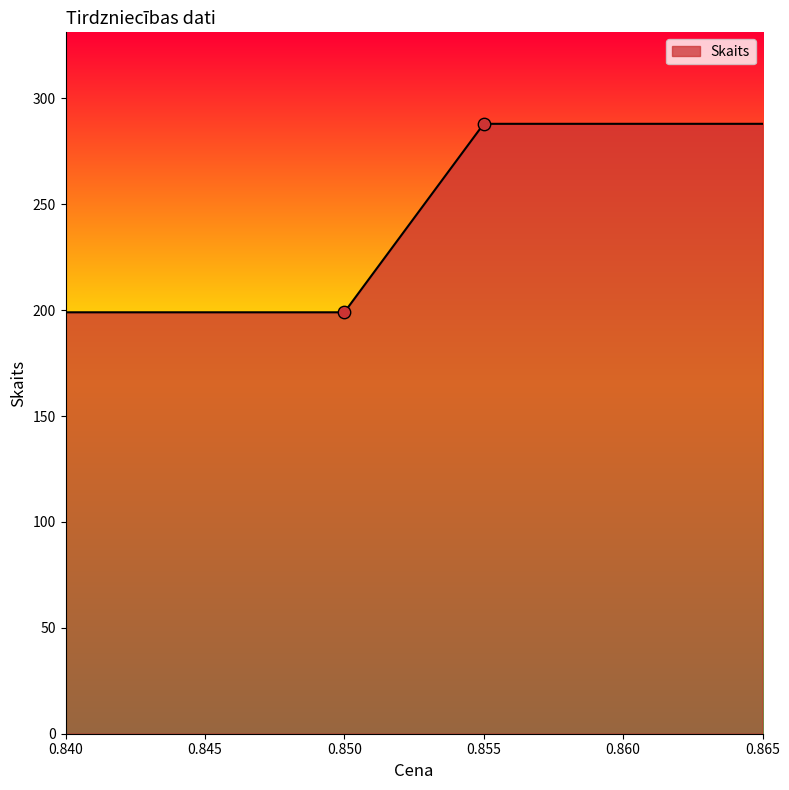

What is the lowest value of the Skaits series?

199.0